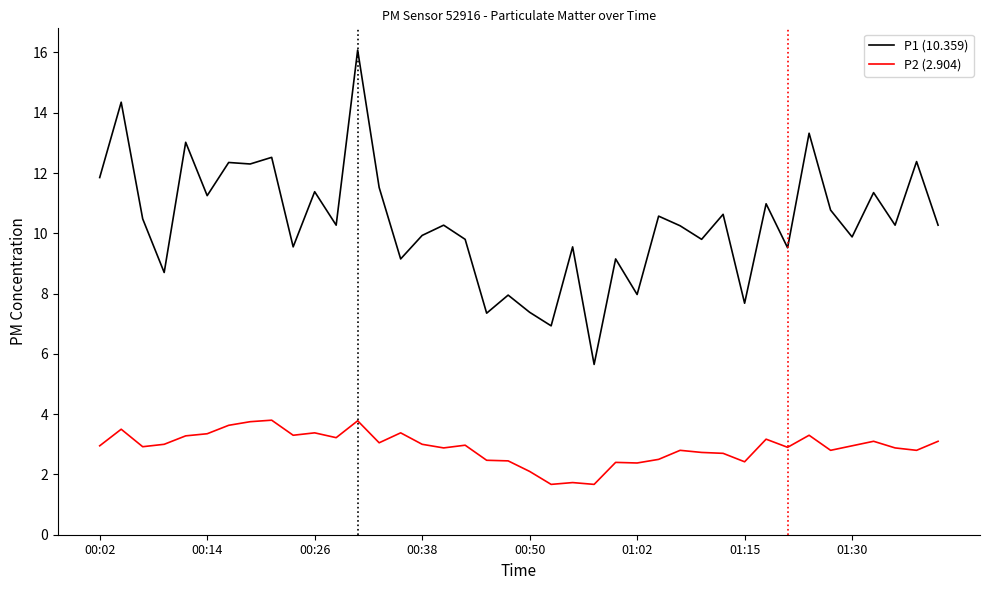

How many distinct data groups are displayed?

2